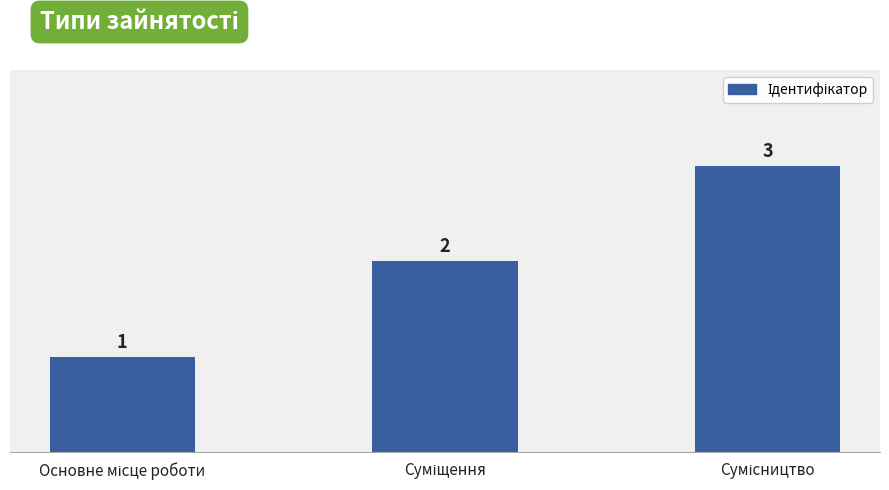

What is the maximum value shown in the chart?

3